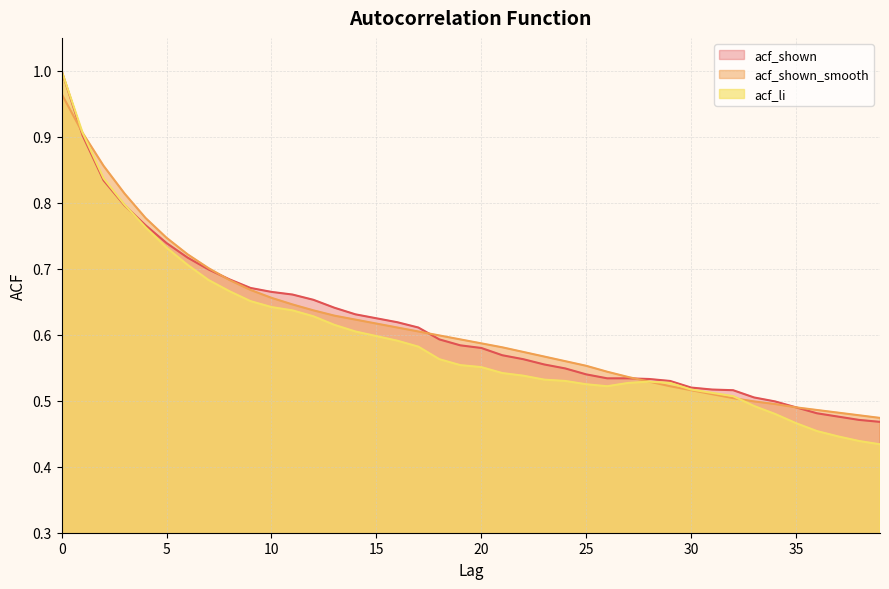

True or false: acf_shown has more than 0 interior local peaks.

False